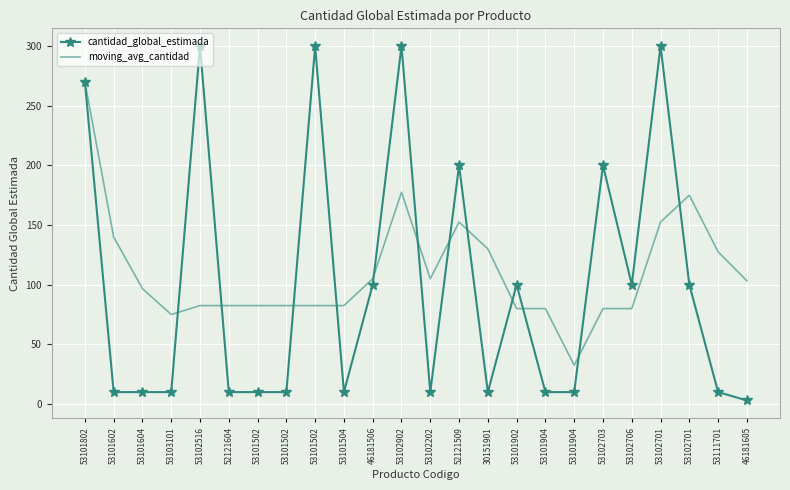

What is the average value of the moving_avg_cantidad series?

110.7